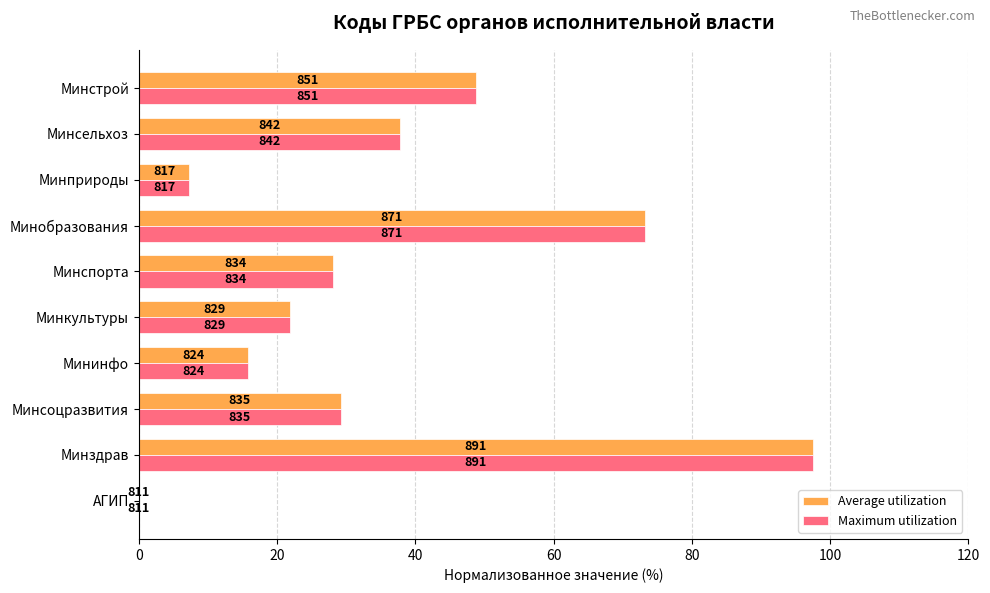

What are all the series names shown in the legend?

Average utilization, Maximum utilization